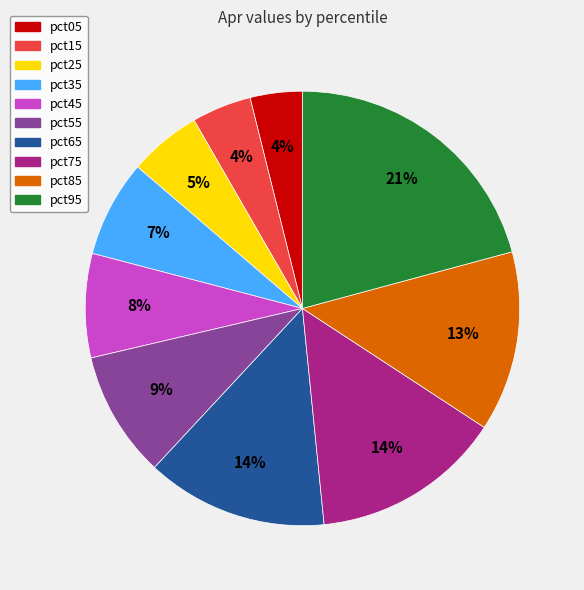

What percentage is the pct65 slice, to the nearest percent?

14%